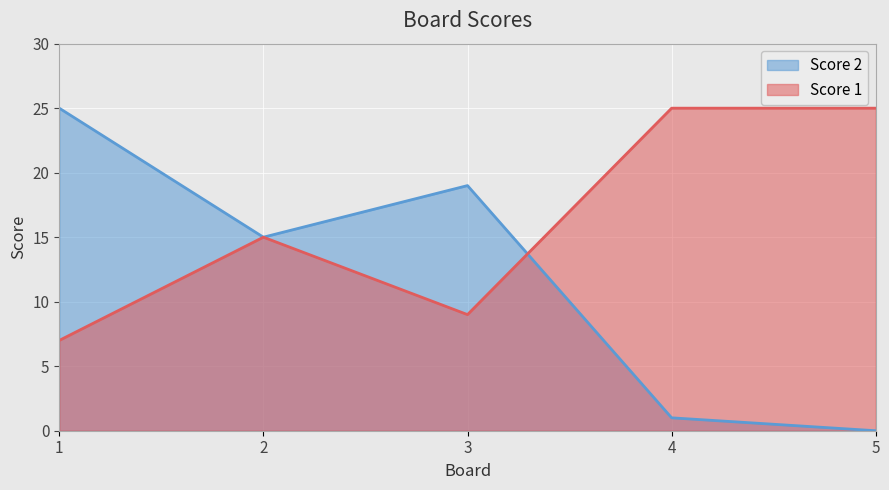

Reading right to left, list all the values displayed in this chart.

Score 1: 25	25	9	15	7
Score 2: 0	1	19	15	25